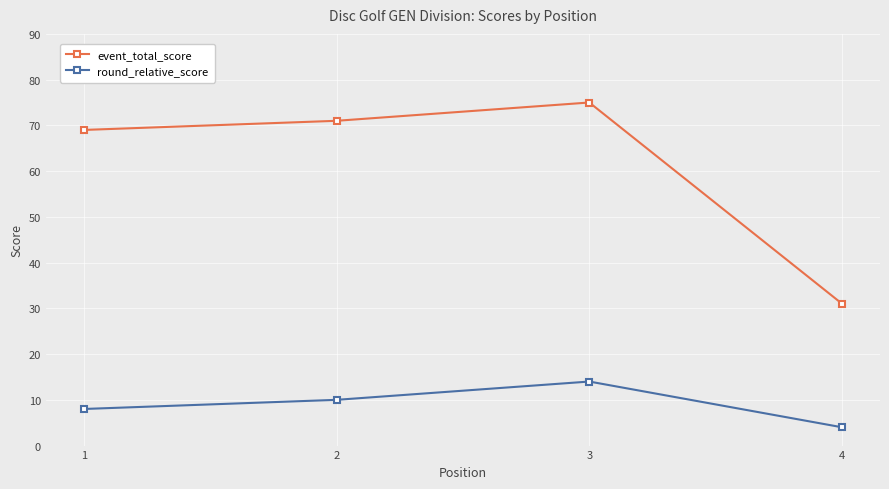

Rank the series by their average value, from lowest to highest.

round_relative_score, event_total_score